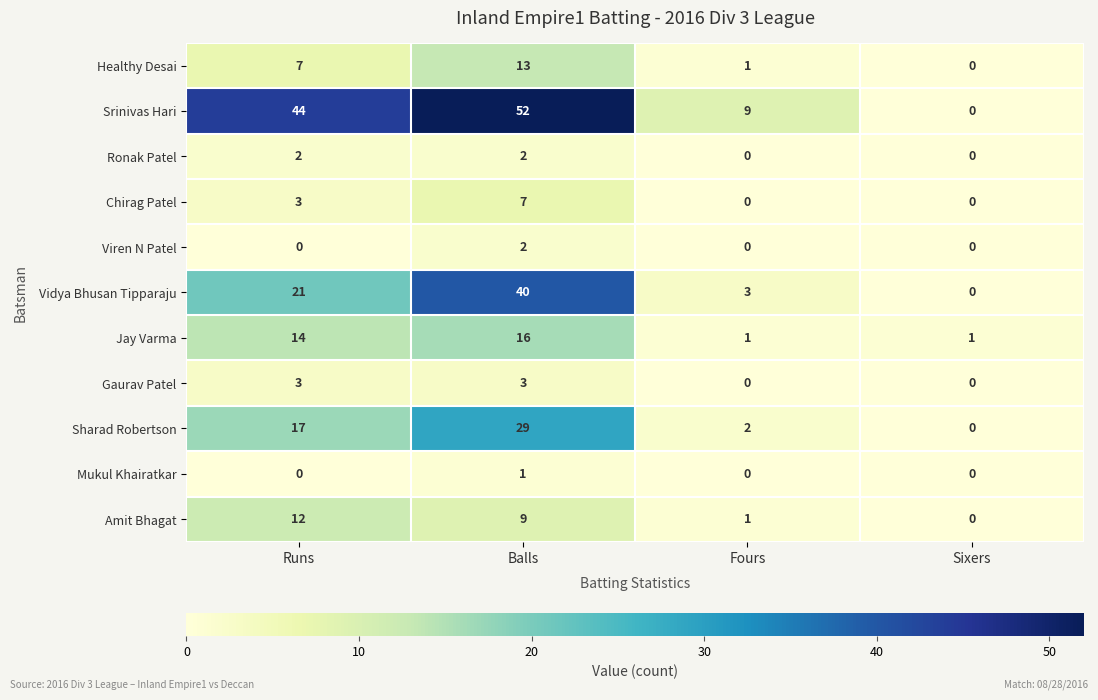

At which label is Healthy Desai closest to 6?

Runs